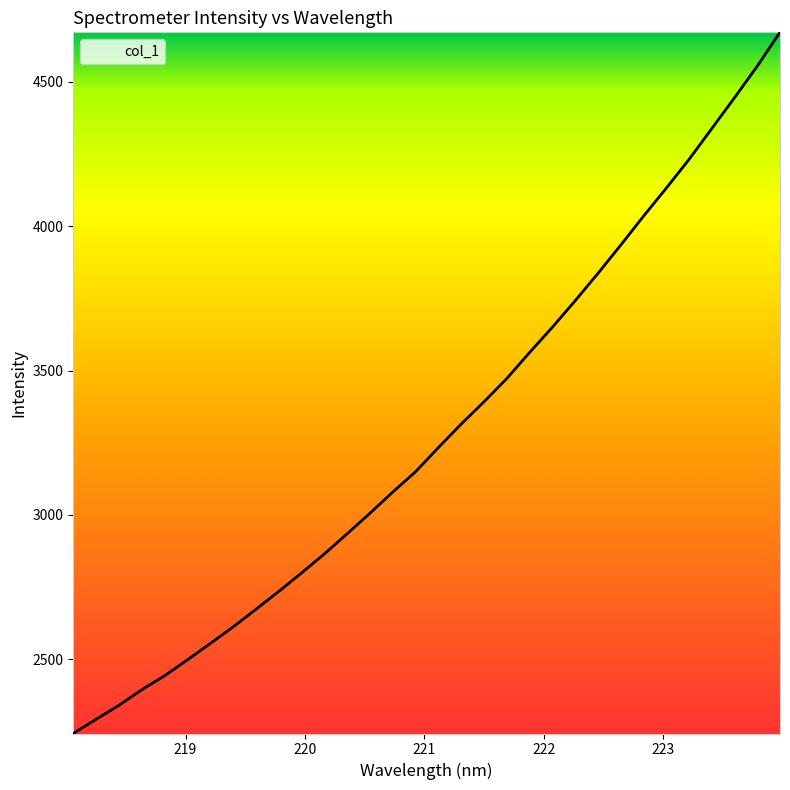

What is the average value?

3285.7